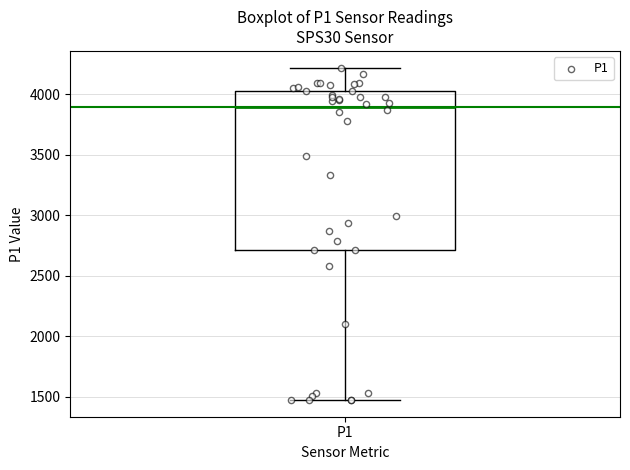

Transcribe this box plot: give where the median line is, the range the box spans, and where the two whiskers end, as read against the y-axis. The values are not printed on the chart, so give them approximately, as read against the axis.

median 3900, box 2700 to 4000, whiskers 1450 to 4200